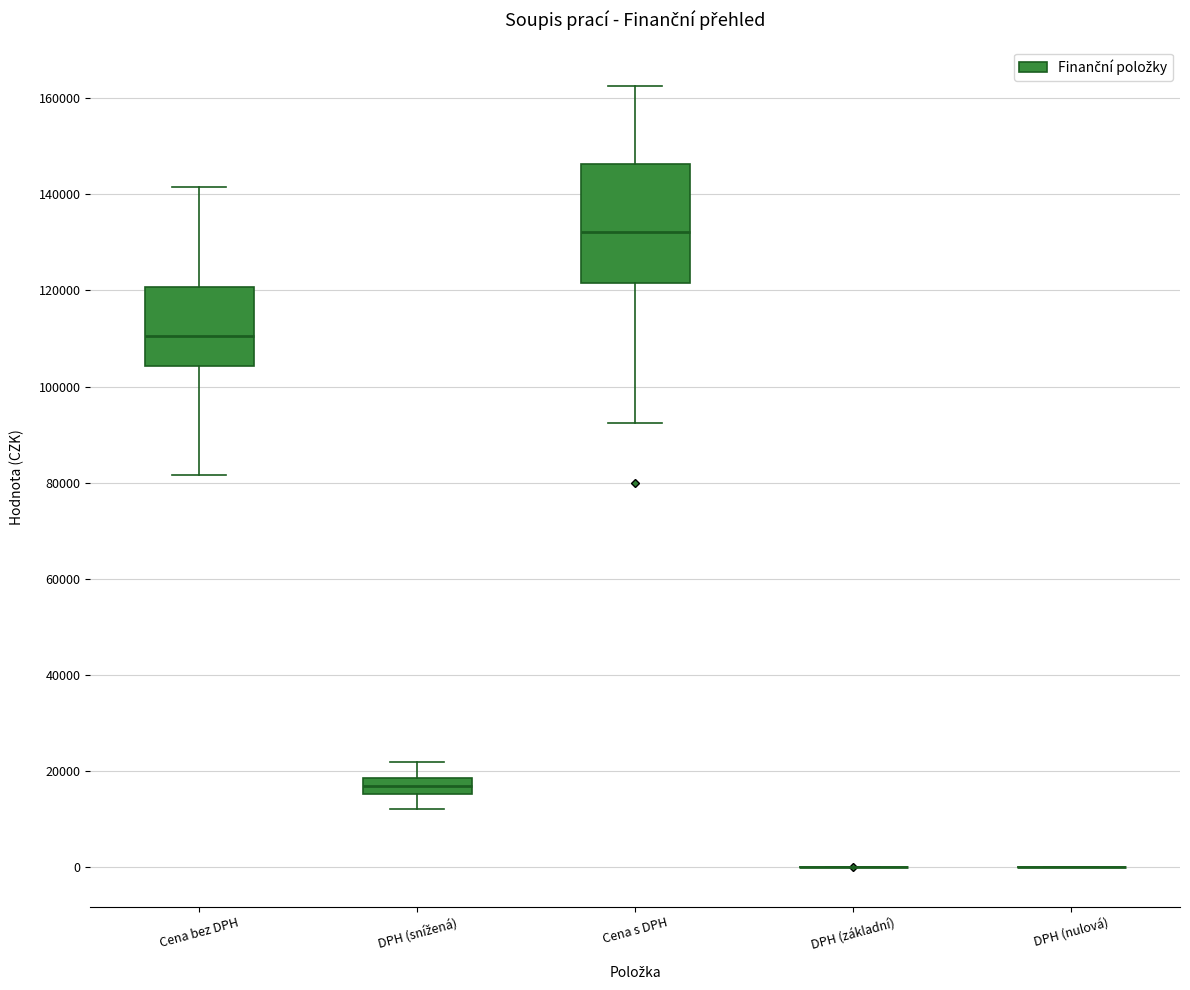

Comparing the boxes themselves (not the whiskers), which one is the tallest?

Cena s DPH